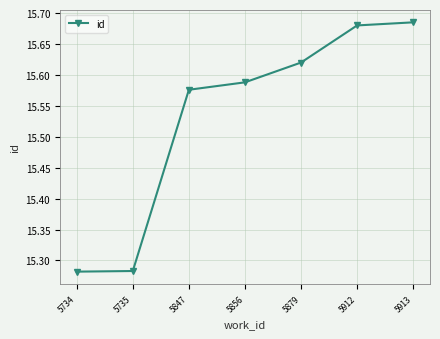

Which has a higher value, 5735 or 5879?

5879